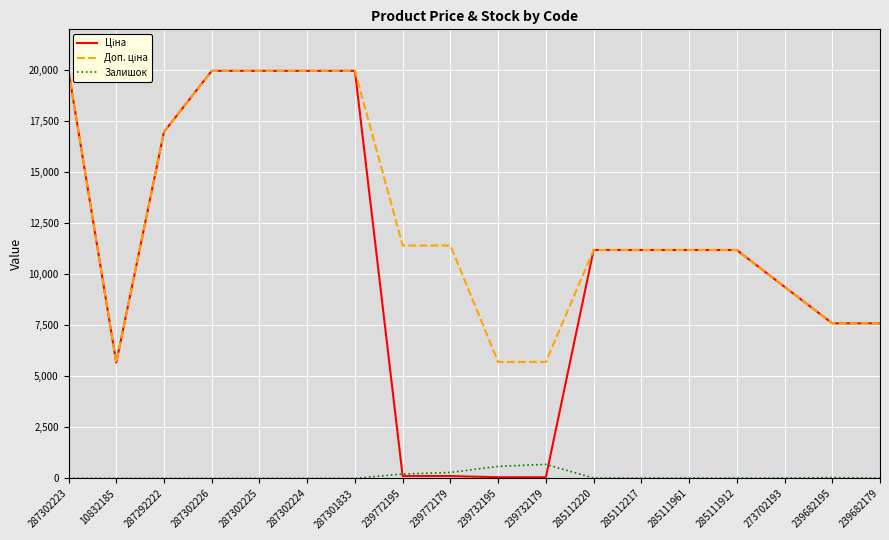

What is the maximum value for Залишок?

686.0